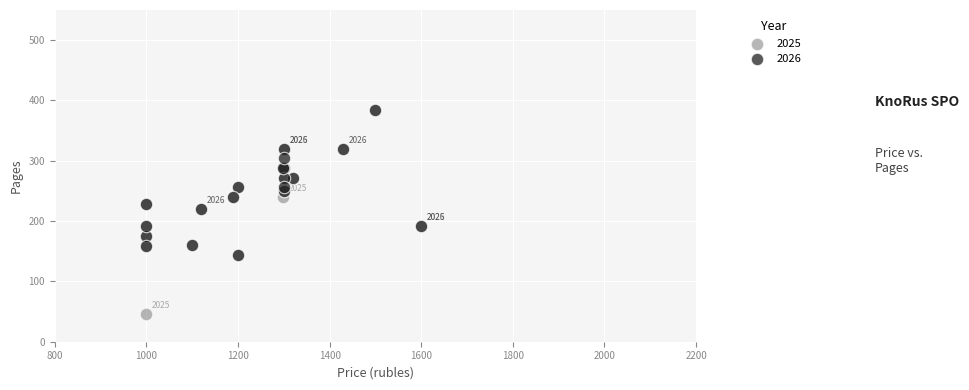

Which series reaches the minimum Y coordinate?

2025